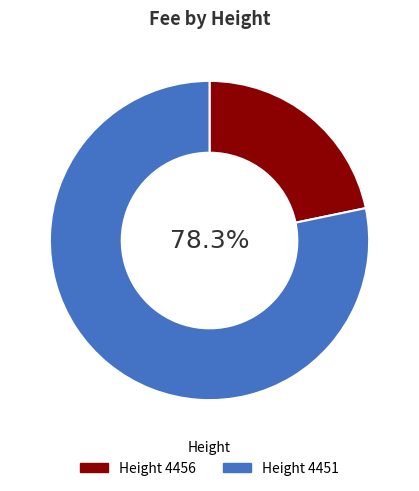

Does any single category account for the majority?

Yes